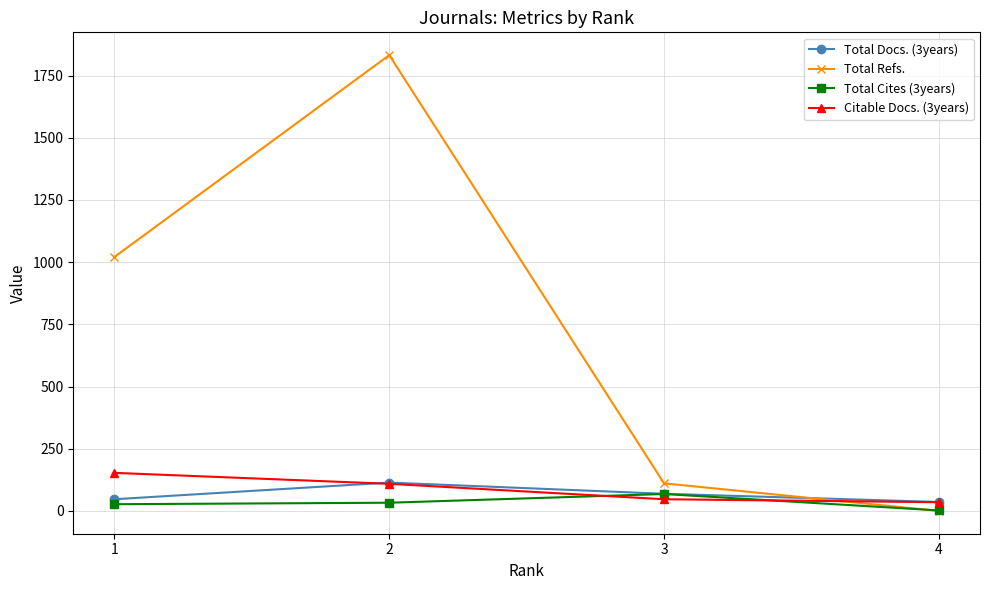

At how many categories does at least one series exceed 591?

2